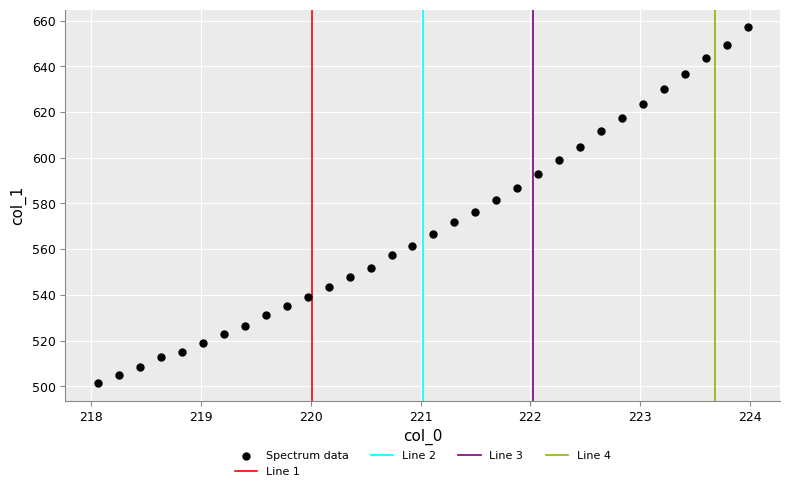

What is the range of Y values (max minus min)?

155.5